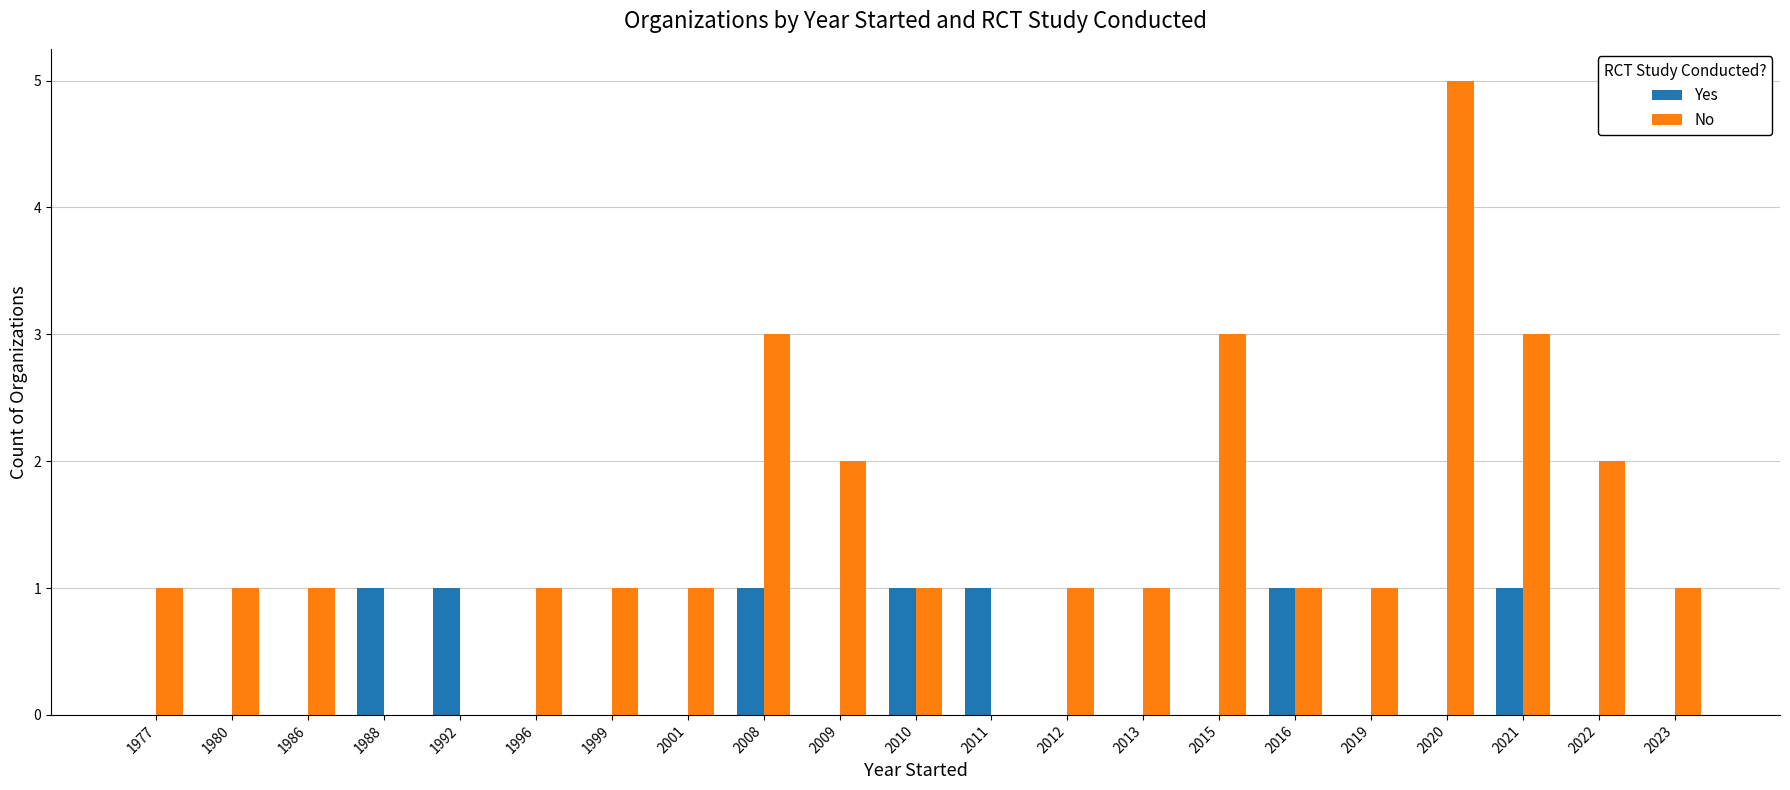

What is the sum of the Yes values at 2008 and 2016?

2